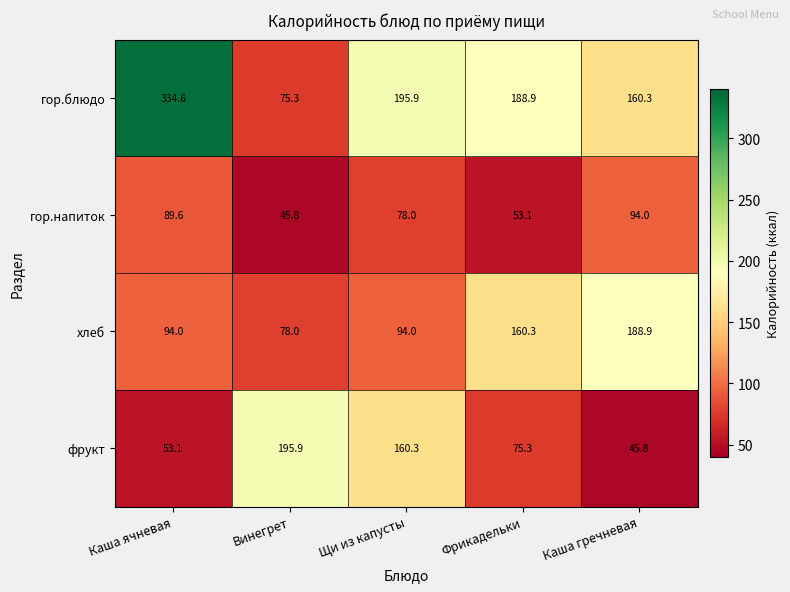

List the series in order of their peak value, highest first.

гор.блюдо, фрукт, хлеб, гор.напиток